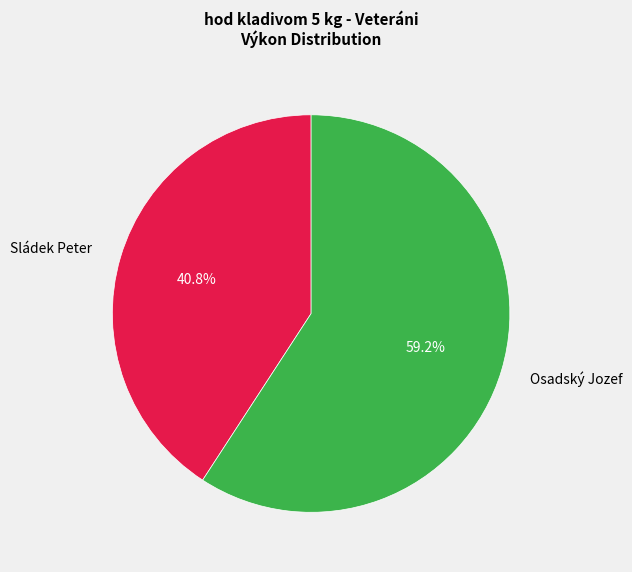

To the nearest percent, what is the difference between the Osadský Jozef and Sládek Peter slice percentages?

18%